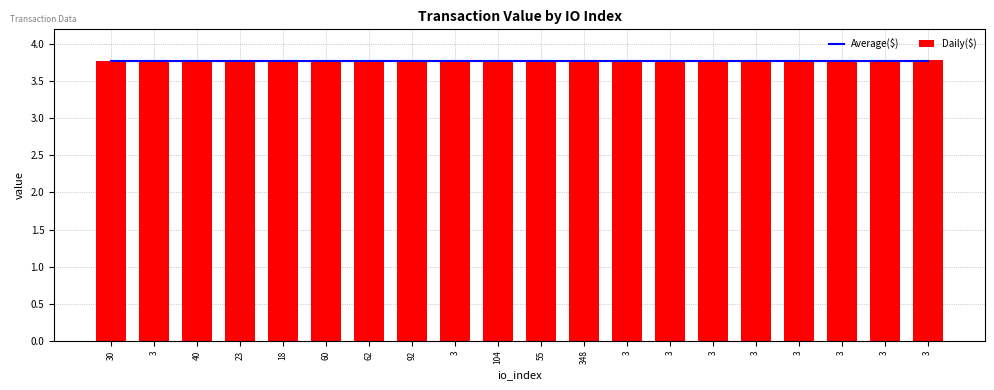

At which label does Daily($) reach its minimum?

30